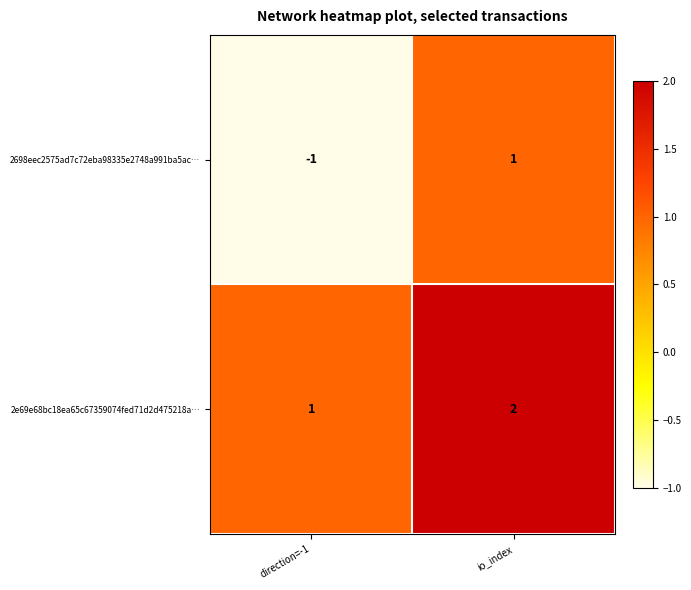

Reading left to right, transcribe all the data shown in this chart.

2698eec2575ad7c72eba98335e2748a991ba5ac…: -1	1
2e69e68bc18ea65c67359074fed71d2d475218a…: 1	2